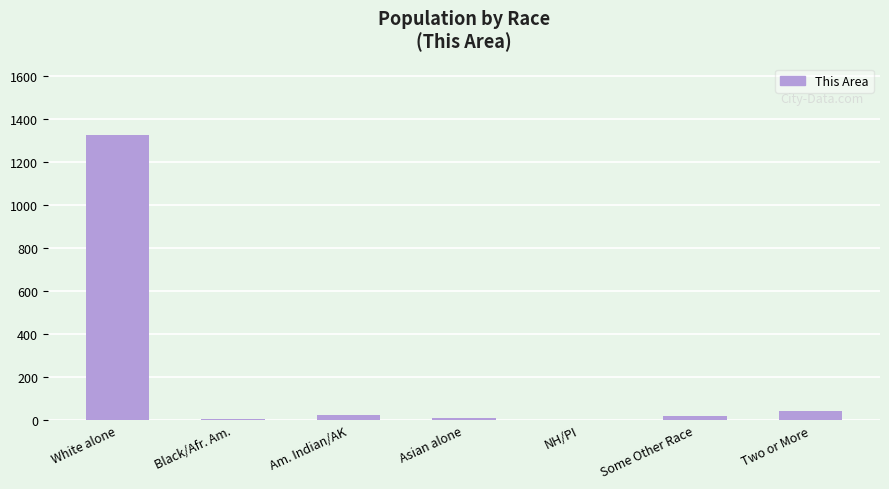

Are the bars grouped side by side (vs. stacked)?

No